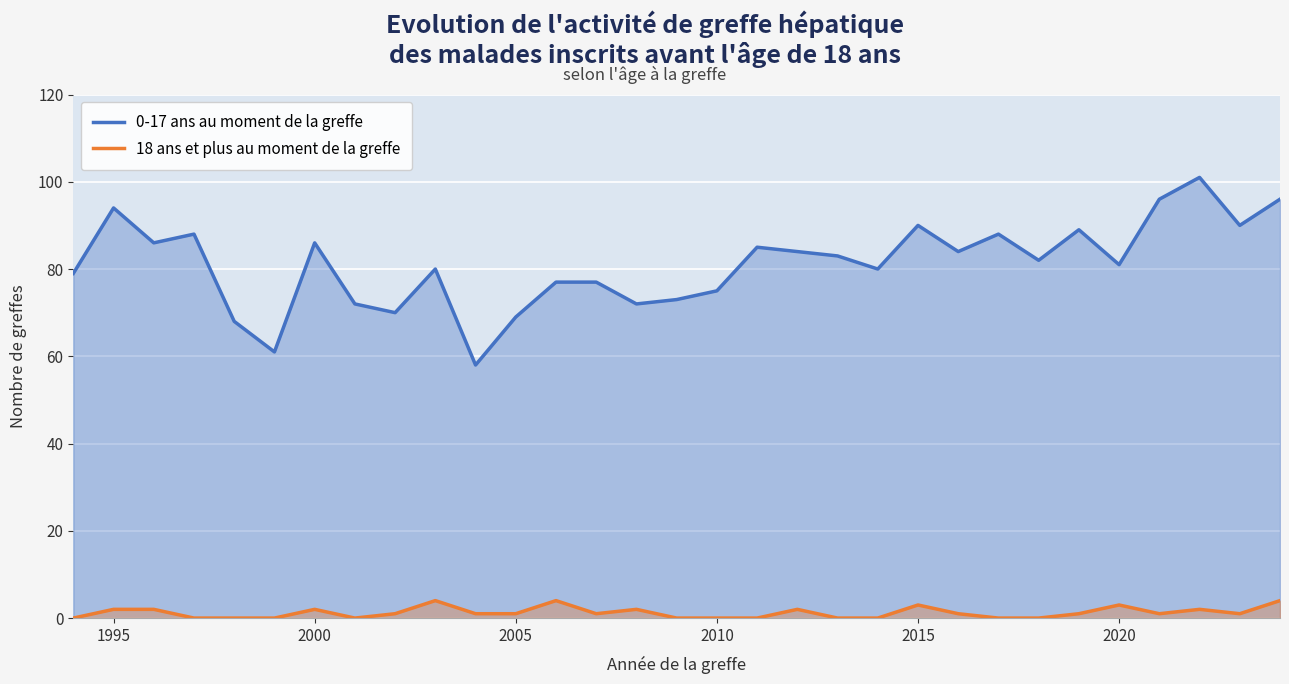

Which series has the largest range (max minus min)?

0-17 ans au moment de la greffe